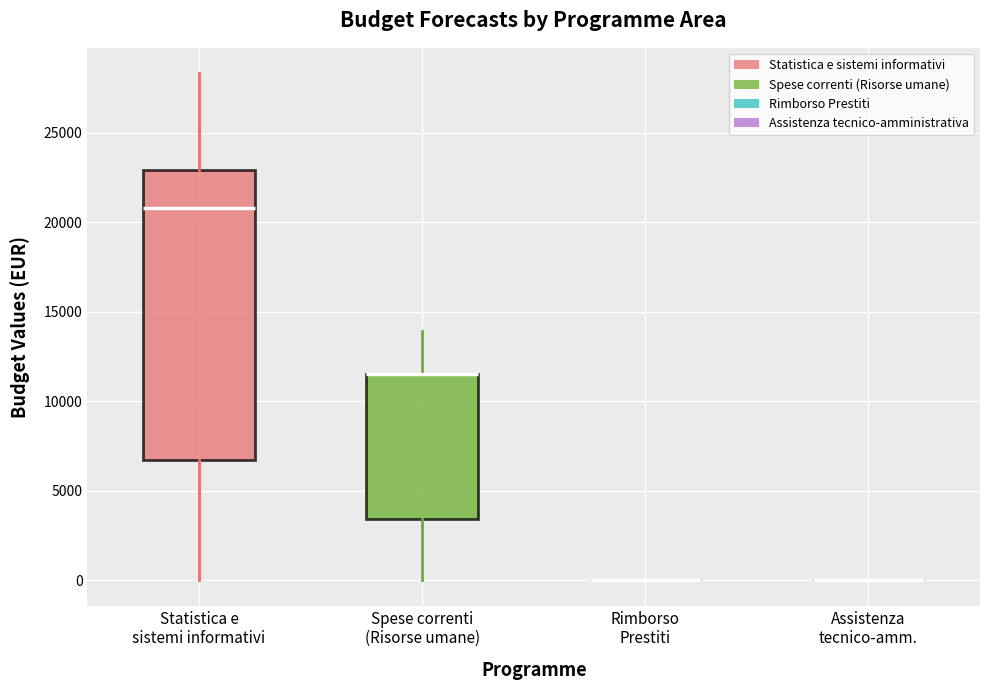

Reading left to right, read every box against the y-axis: the position of its median line, the range the box covers, and the ends of its whiskers. The values are not printed on the chart, so give them approximately, as read against the axis.

Statistica e sistemi informativi: median 21000, box 6500 to 23000, whiskers 0 to 28500
Spese correnti (Risorse umane): median 11500 (drawn on the box's upper edge), box 3500 to 11500, whiskers 0 to 14000
Rimborso Prestiti: box collapsed to a line at 0, whiskers 0 to 0
Assistenza tecnico-amm.: box collapsed to a line at 0, whiskers 0 to 0